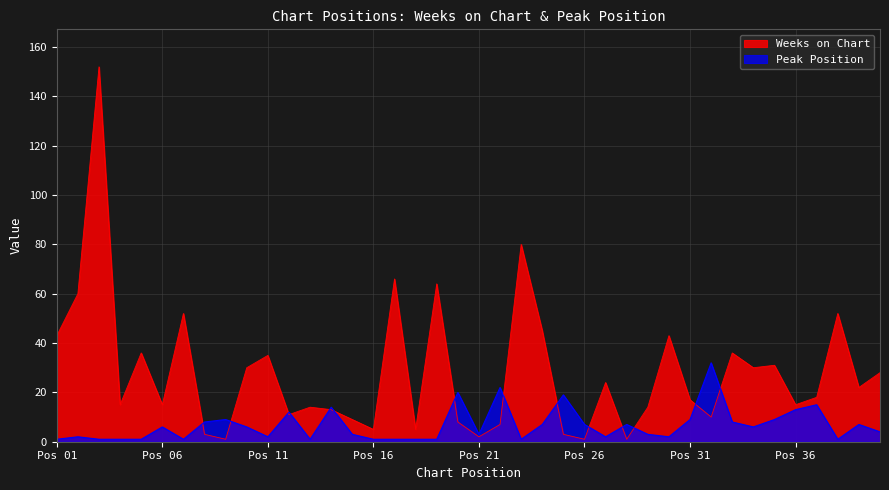

Does the chart display data point markers on the line(s)?

No